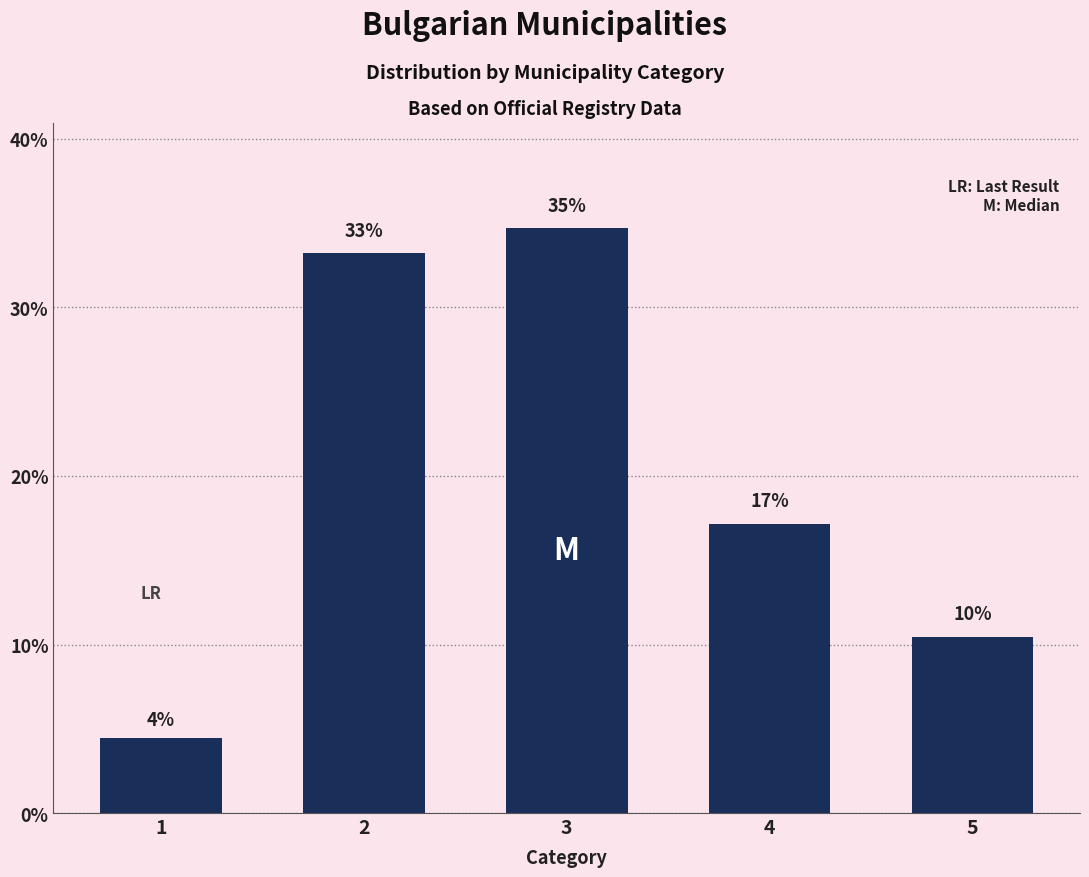

At which label does the data first exceed 17?

2